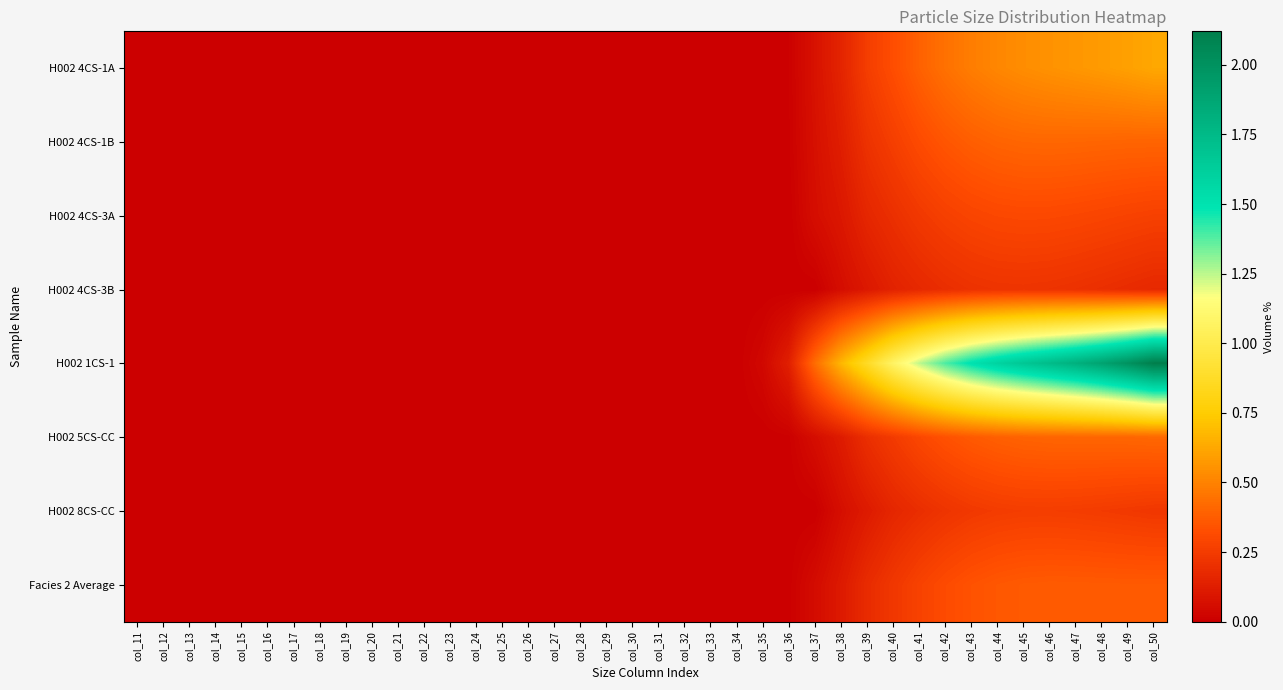

At which category does the chart reach its peak across all series?

col_50